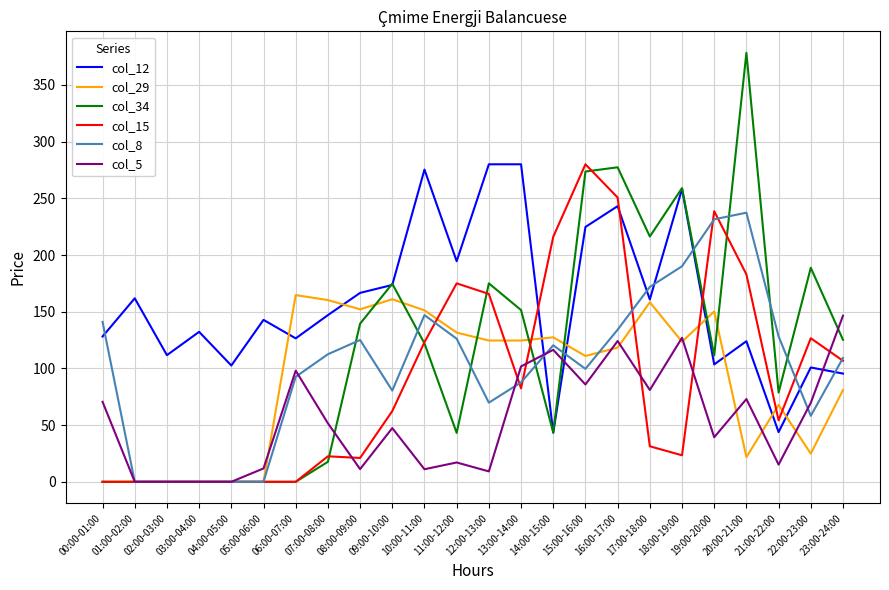

Between 03:00-04:00 and 08:00-09:00, which series saw the biggest shift?

col_29